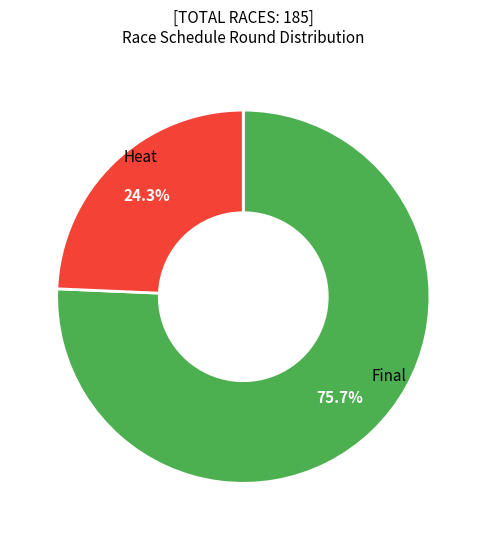

Is there a majority slice in this chart?

Yes